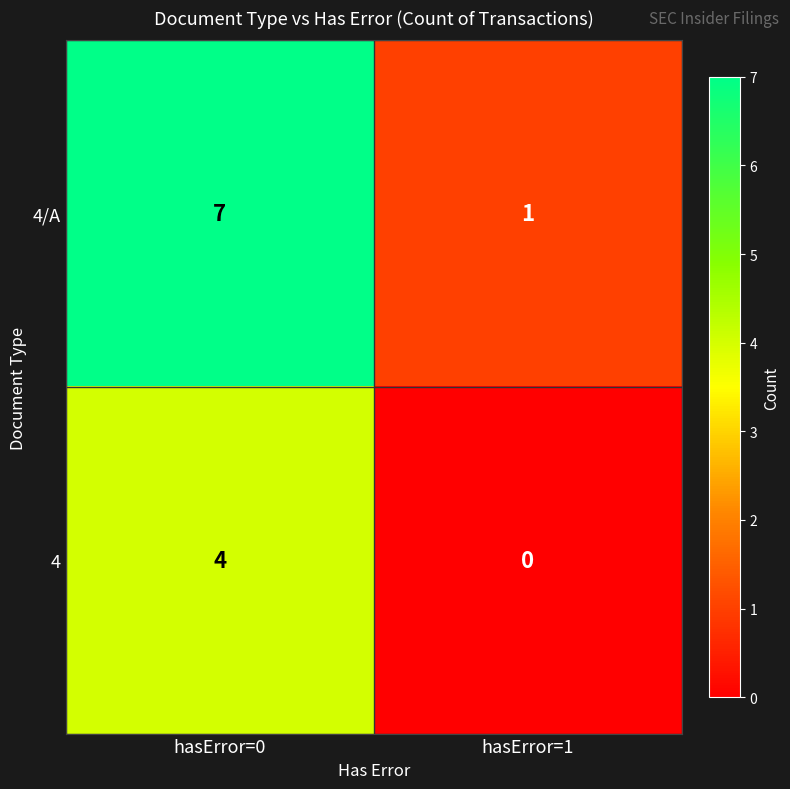

Rank the series by their maximum value, from highest to lowest.

4/A, 4